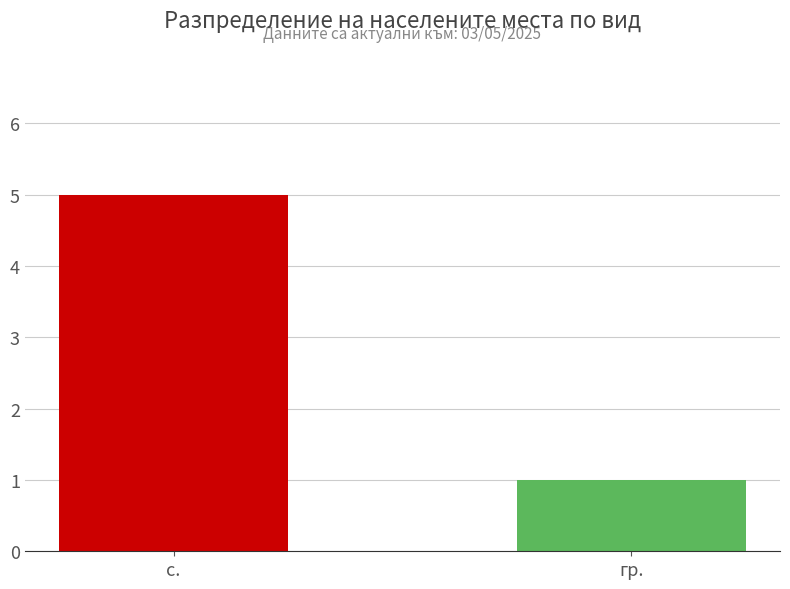

What is the average value?

3